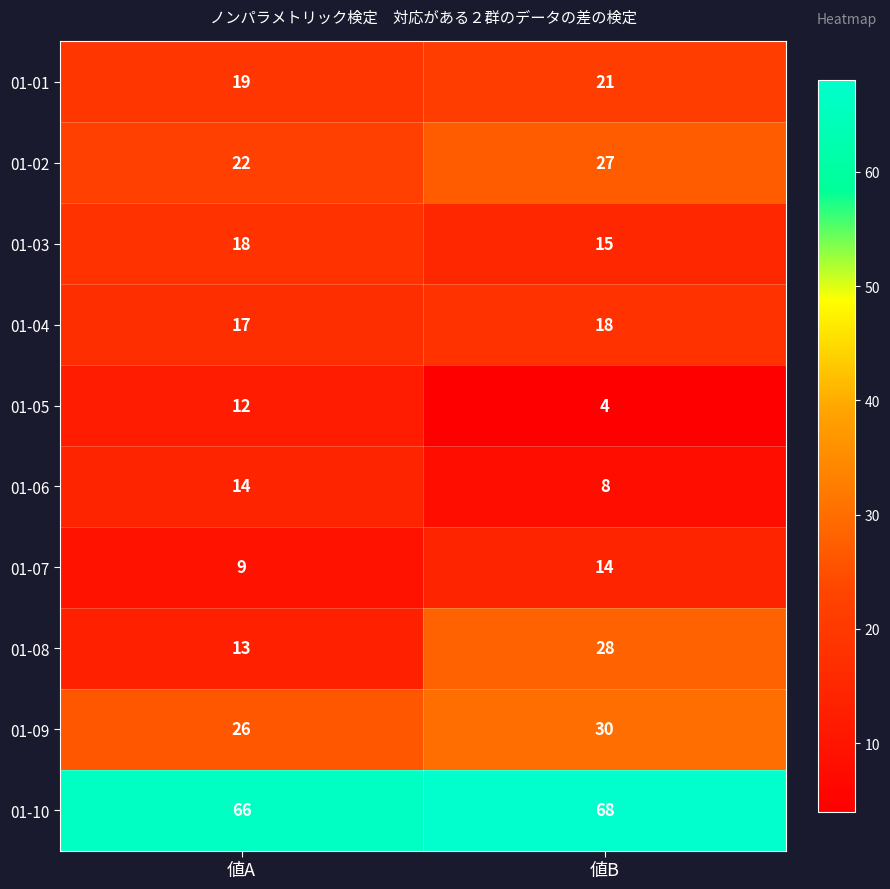

Which label corresponds to the largest value in the chart?

値B